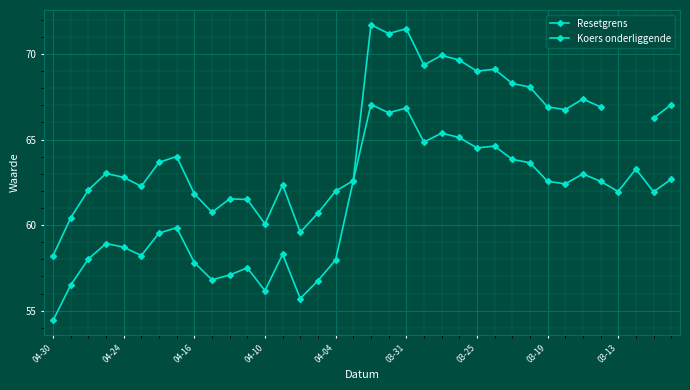

What are all the series names shown in the legend?

Resetgrens, Koers onderliggende